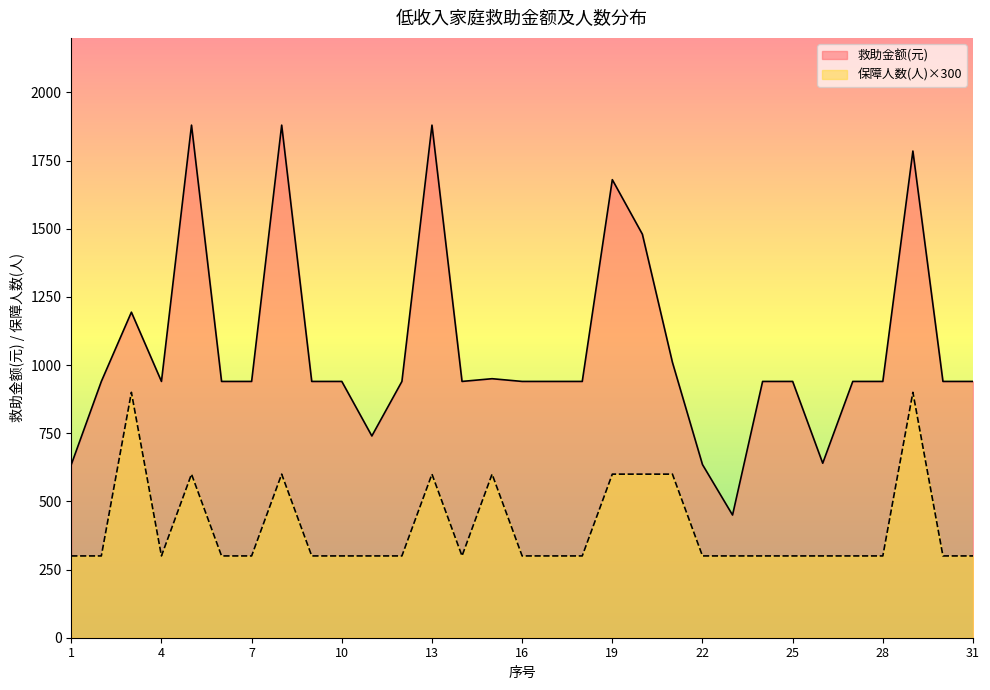

At which category does 保障人数(人) reach its first local valley?

4